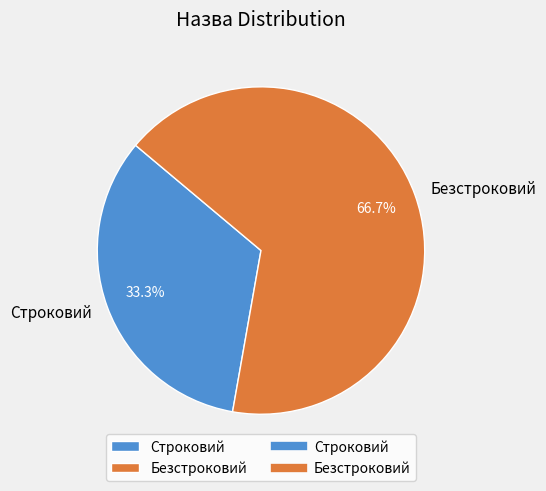

What percentage is NOT represented by Строковий?

66.7%